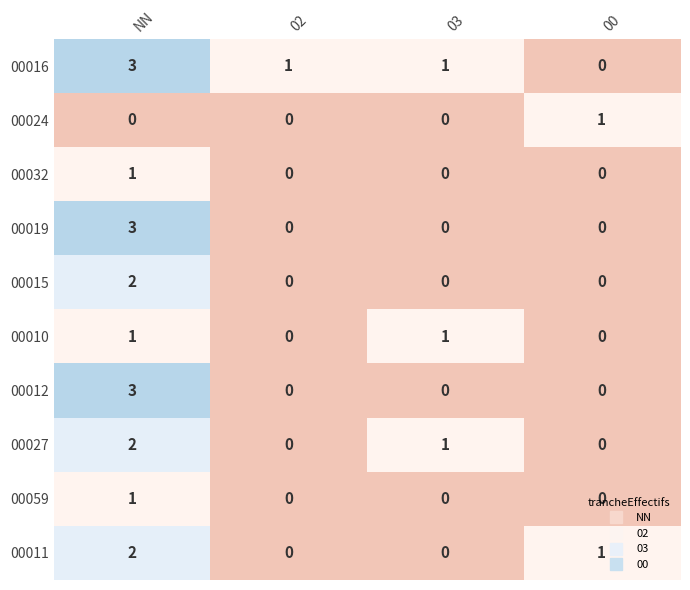

At which category does the chart reach its peak across all series?

NN